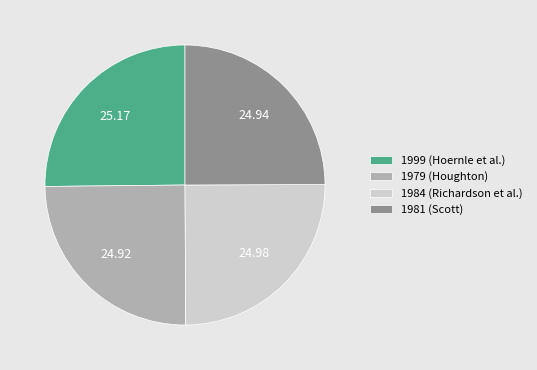

How many slices are in this pie chart?

4